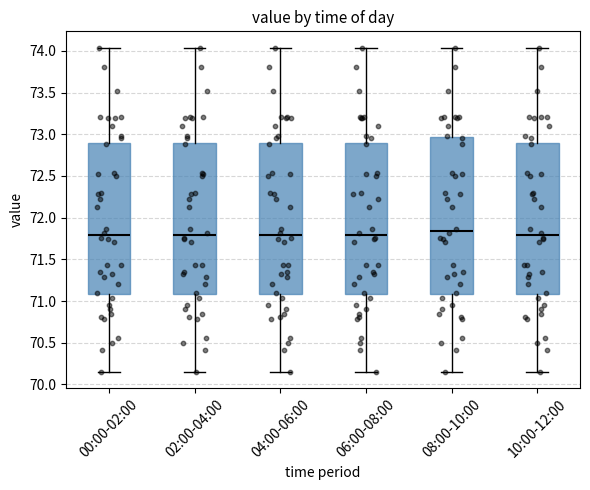

Which box has the highest median line?

08:00-10:00